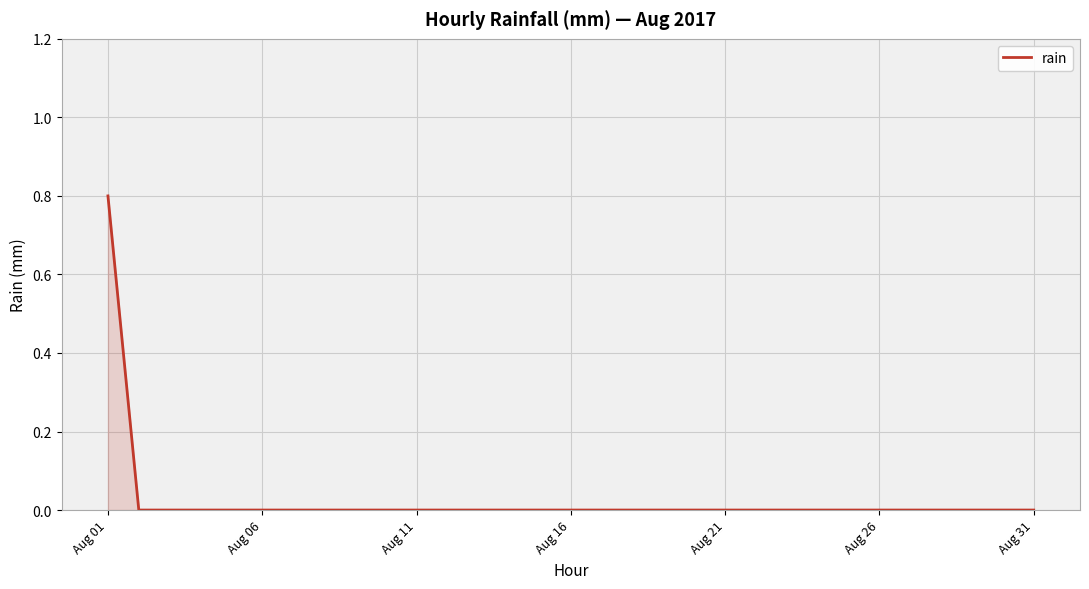

What is the difference between the maximum and minimum values?

0.8